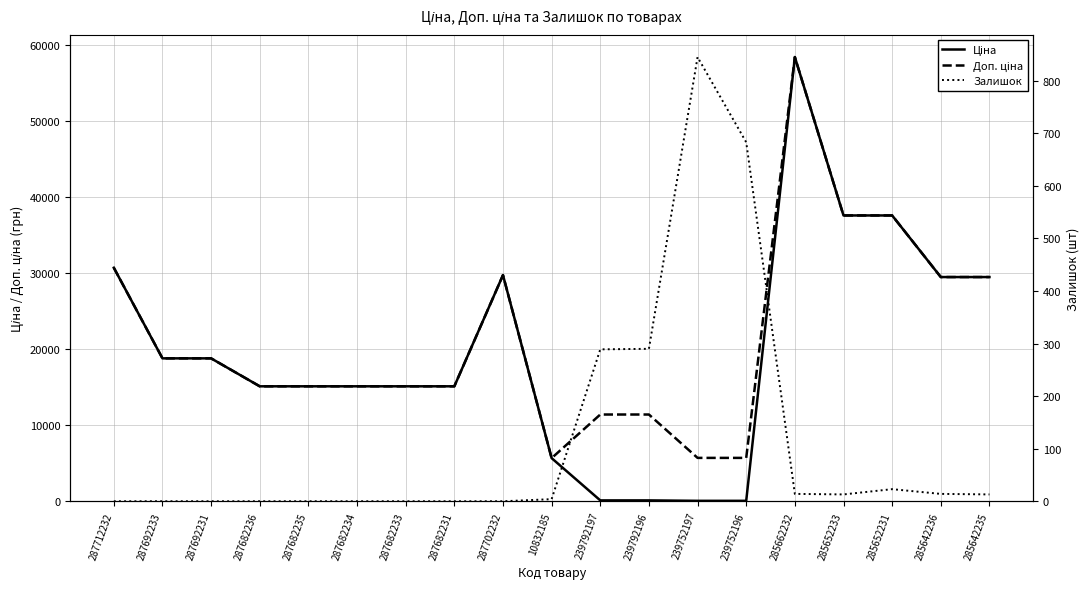

Which series has the widest spread of values?

Ціна